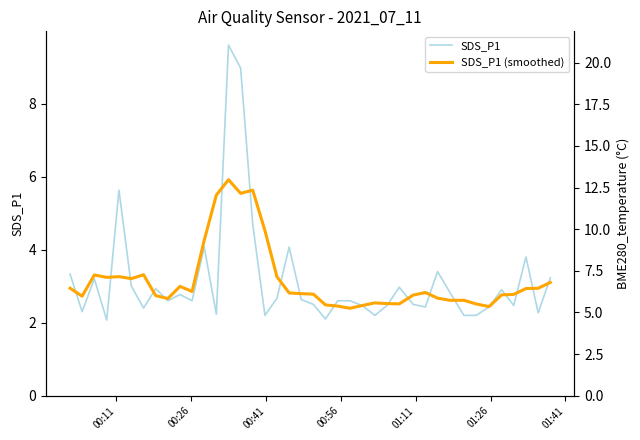

What is the difference between the maximum and minimum values in the SDS_P1 series?

7.5